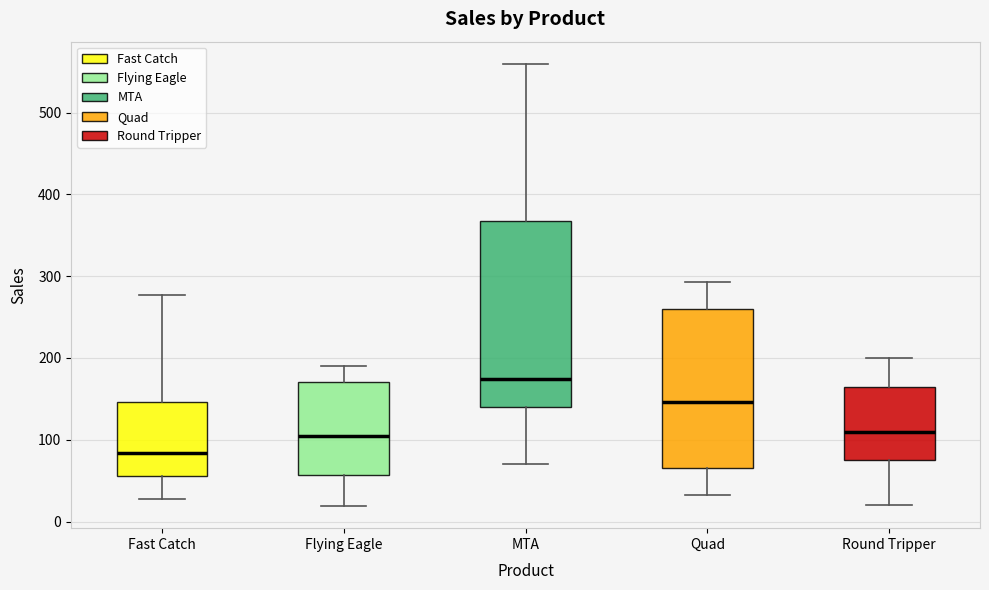

Comparing the boxes themselves (not the whiskers), which one is the tallest?

MTA